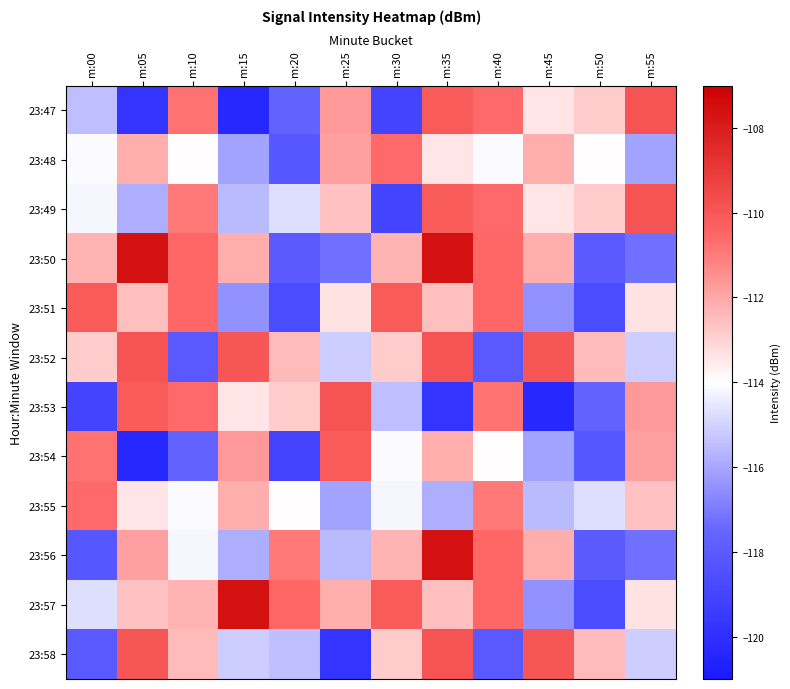

Between m:50 and m:35, which is larger?

m:35